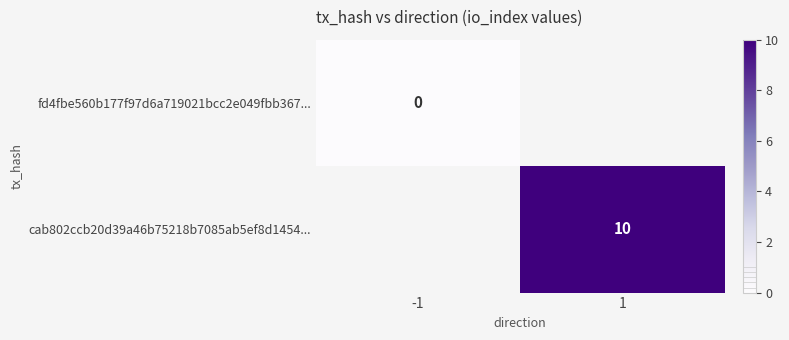

The cab802ccb20d39a46b75218b7085ab5ef8d1454... series shows 10 at 1. True or false?

True